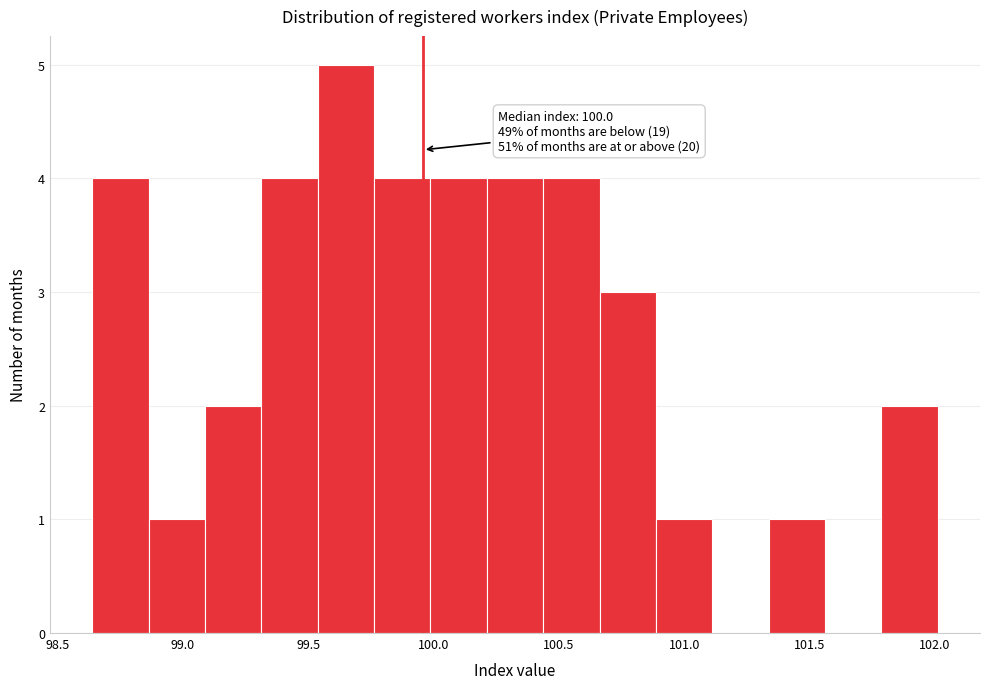

Over which range of the x-axis is the bar tallest?

99.55 to 99.75